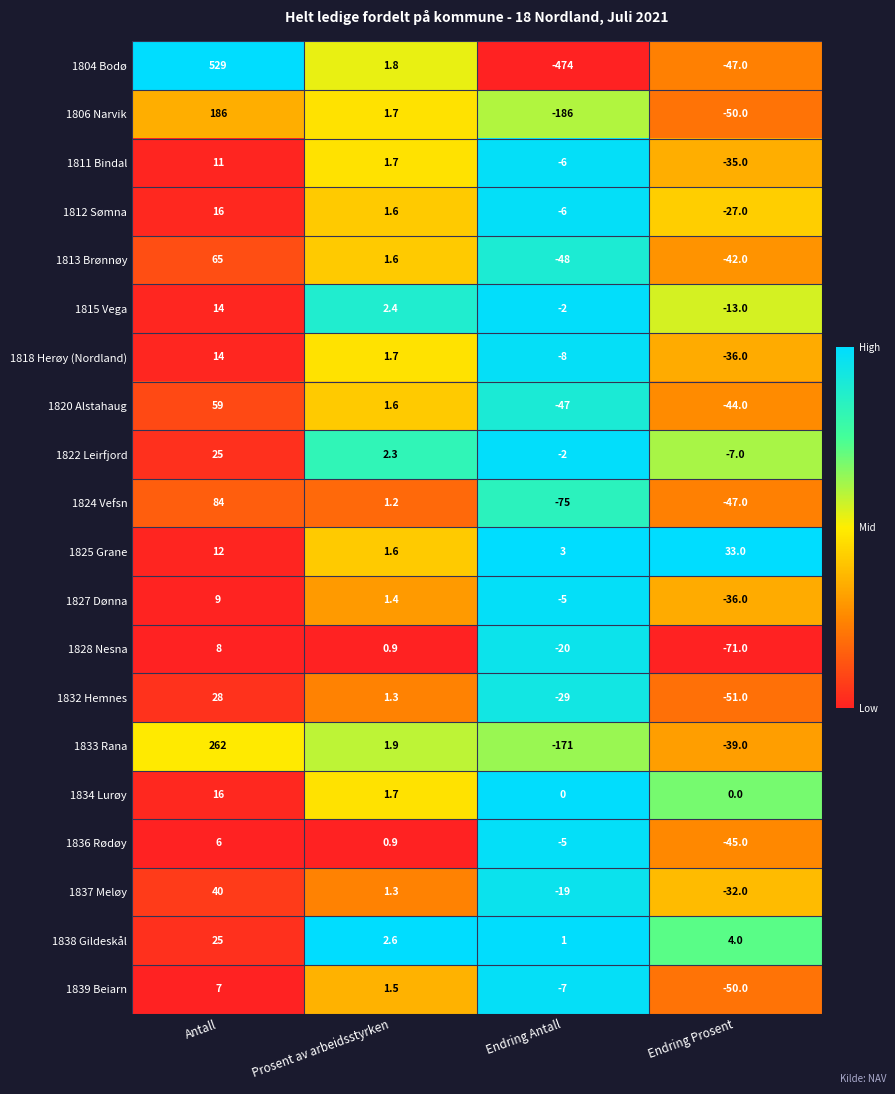

Which series changed the most between Antall and Prosent av arbeidsstyrken?

1804 Bodø